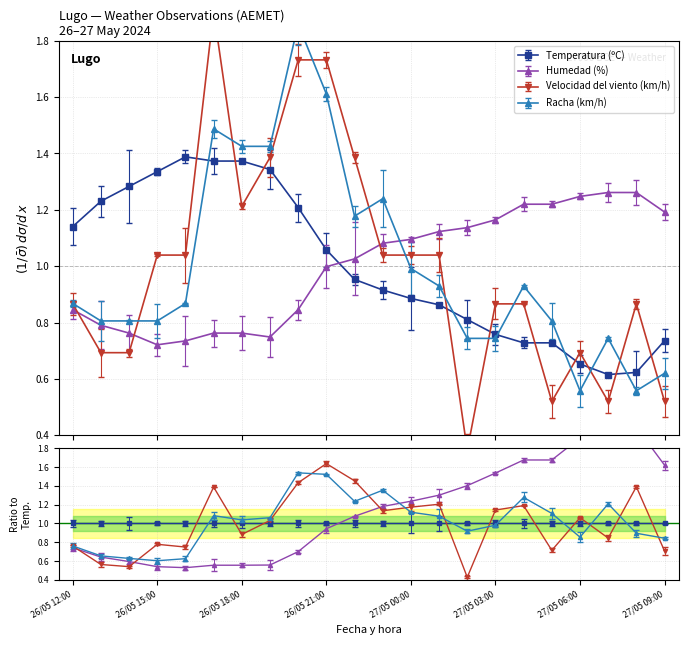

After their last crossing, which series has the higher values: Temperatura (ºC) or Humedad (%)?

Humedad (%)